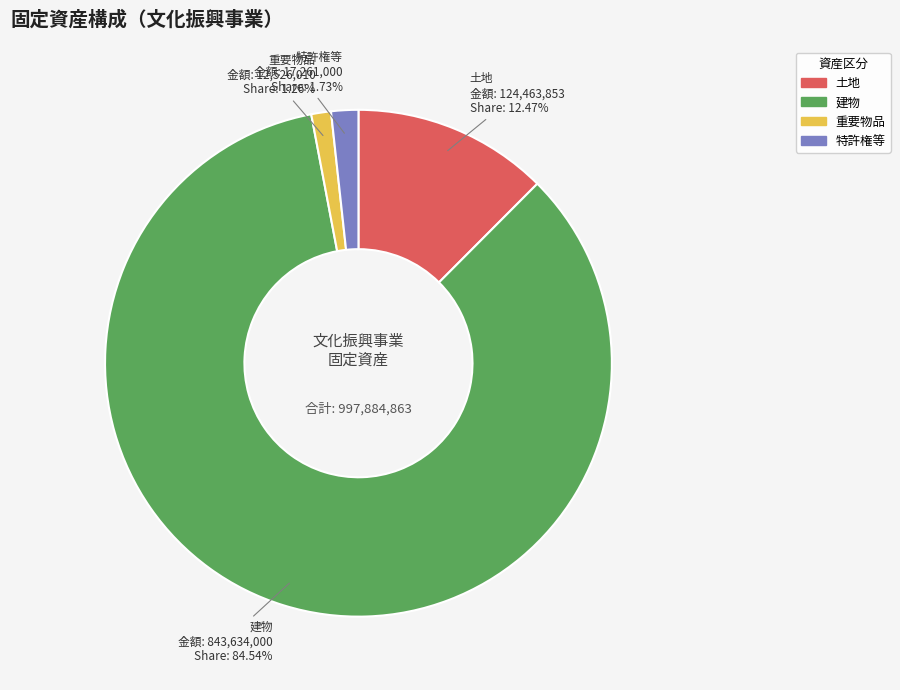

To the nearest percent, what is the difference between the 特許権等 and 建物 slice percentages?

83%